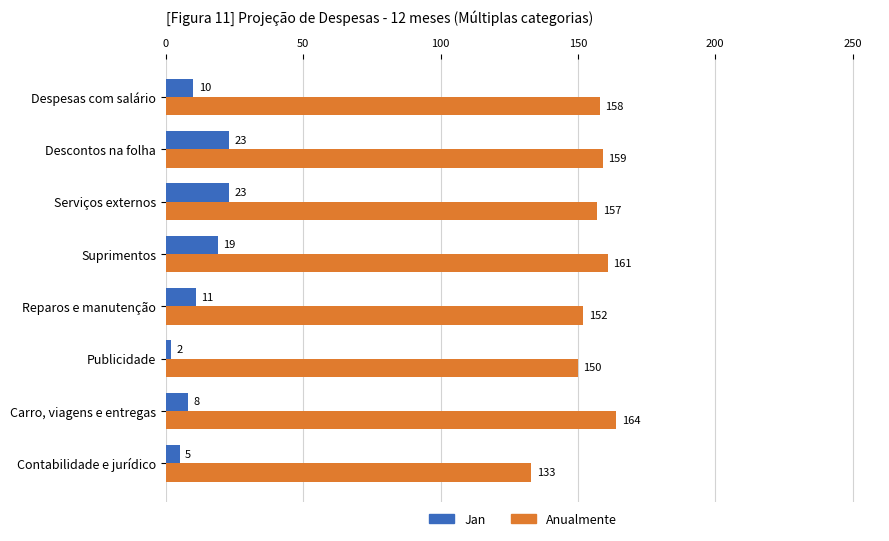

Rank the series by their maximum value, from lowest to highest.

Jan, Anualmente